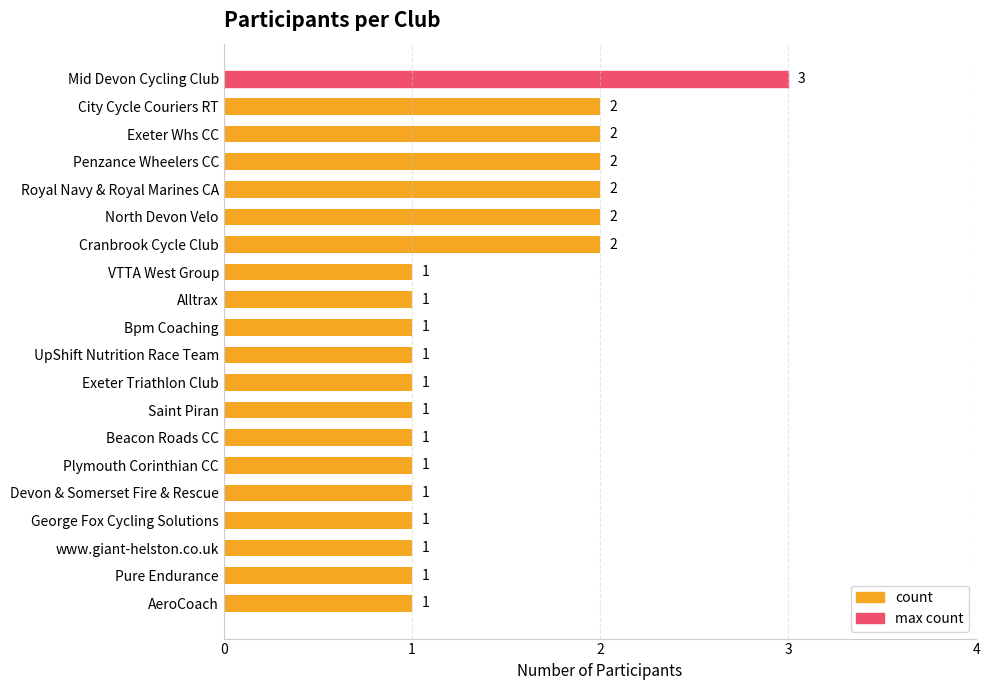

At which category does the chart reach its peak across all series?

Mid Devon Cycling Club